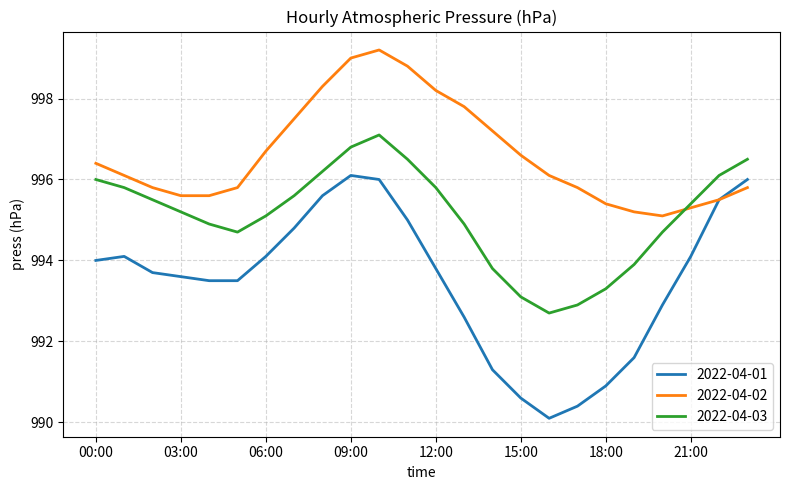

True or false: 2022-04-03 has more than 2 interior local peaks.

False